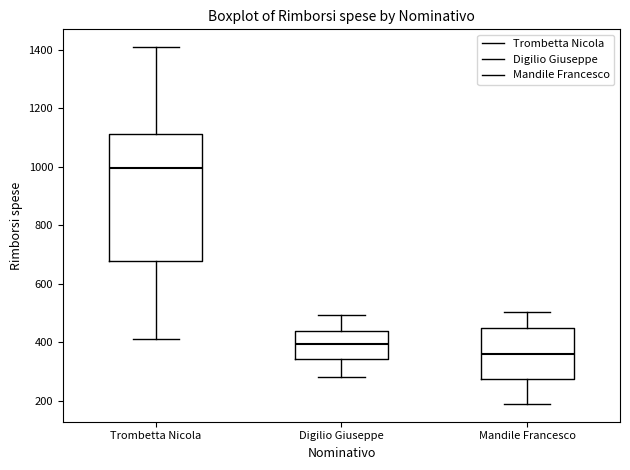

Reading left to right, read every box against the y-axis: the position of its median line, the range the box covers, and the ends of its whiskers. The values are not printed on the chart, so give them approximately, as read against the axis.

Trombetta Nicola: median 1000, box 680 to 1120, whiskers 420 to 1400
Digilio Giuseppe: median 400, box 340 to 440, whiskers 280 to 500
Mandile Francesco: median 360, box 280 to 440, whiskers 180 to 500